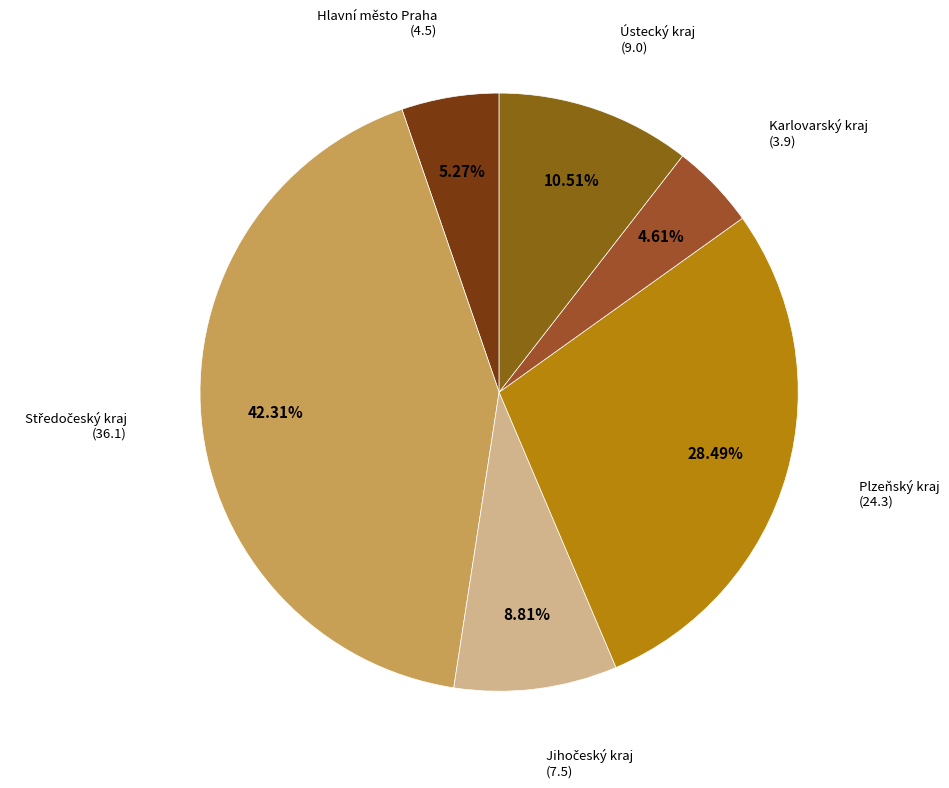

What is the ratio of the value at Plzeňský kraj to the value at Ústecký kraj?

2.7